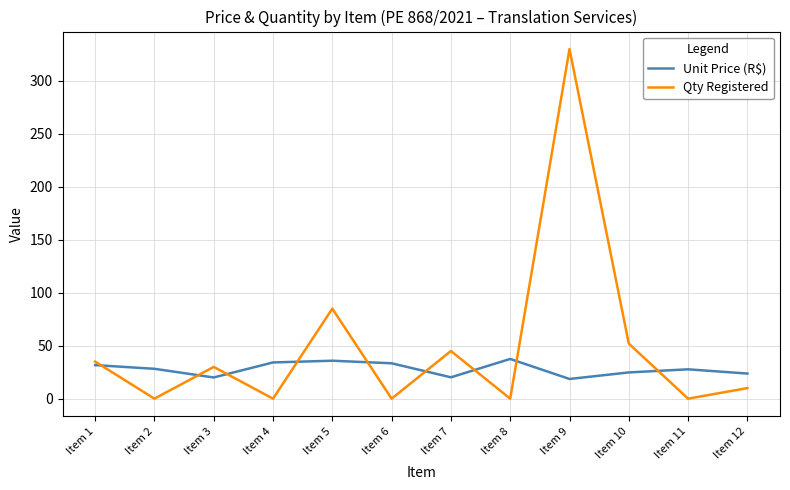

Which series has the largest total across all categories?

Qty Registered